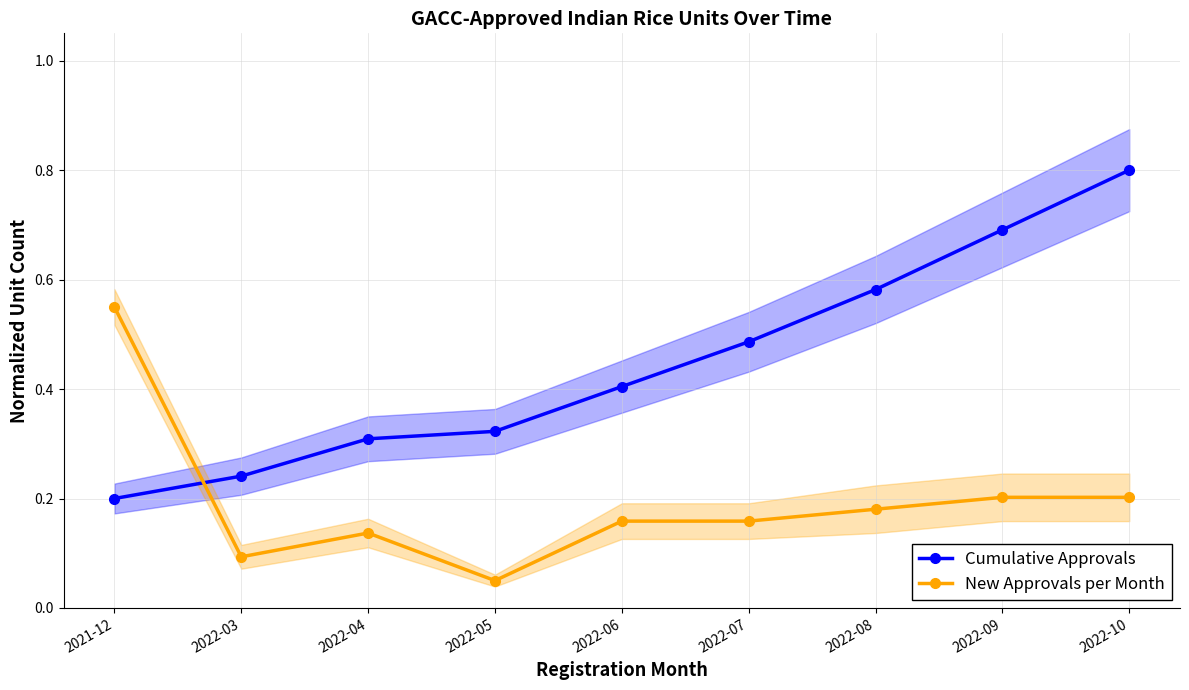

Which category has the highest value in the New Approvals per Month series?

2021-12